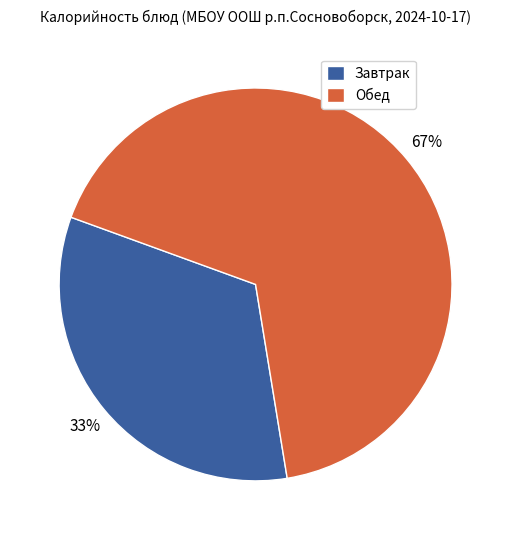

Is it true that Обед is 67% of the pie?

True